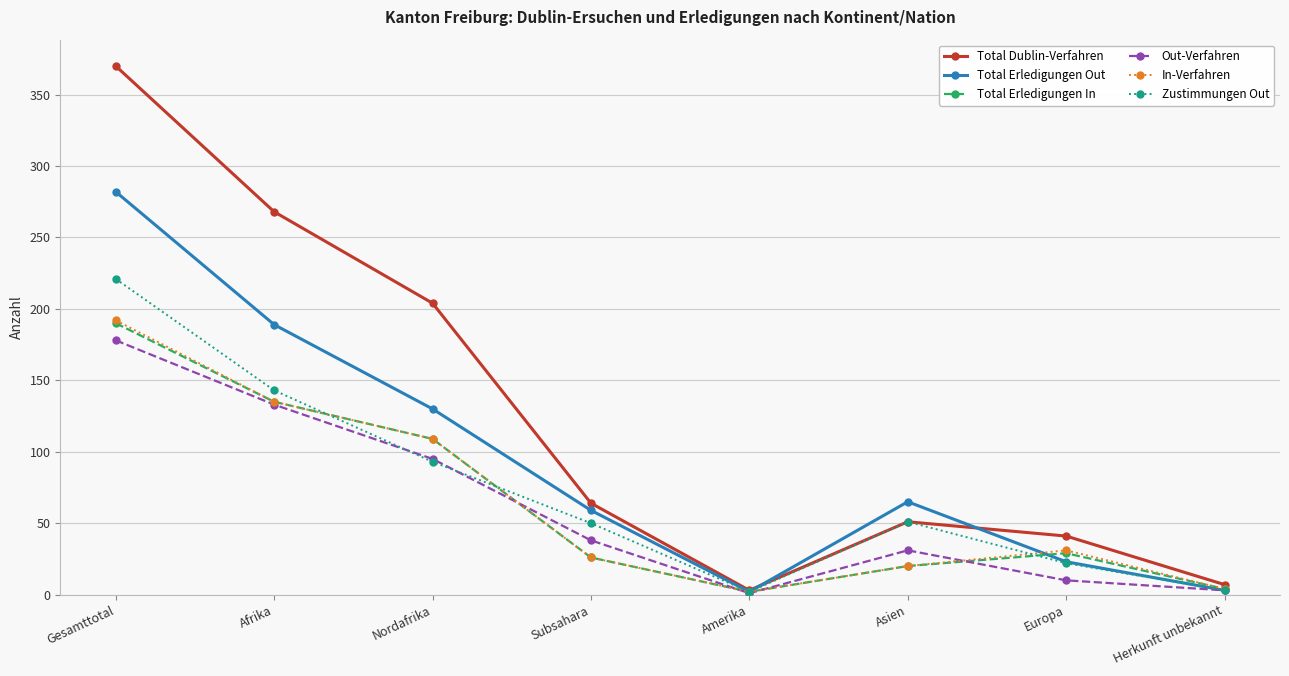

Which category has the highest value in the In-Verfahren series?

Gesamttotal